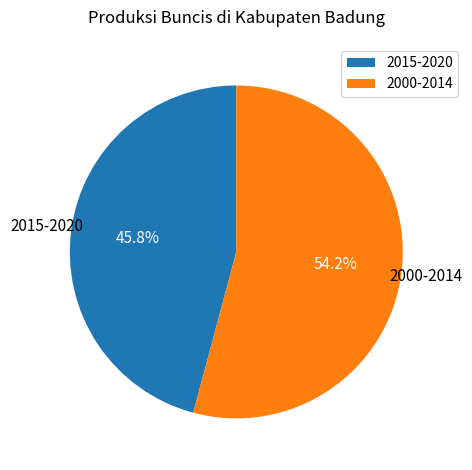

Does any single category account for the majority?

Yes